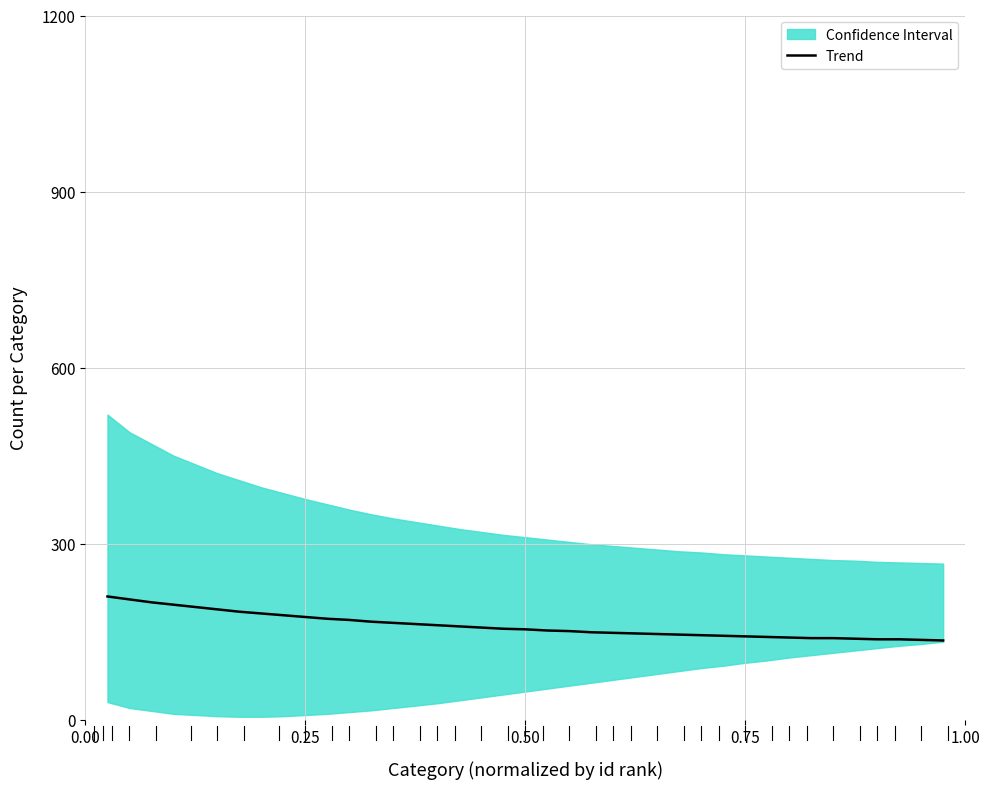

What is the average value?

160